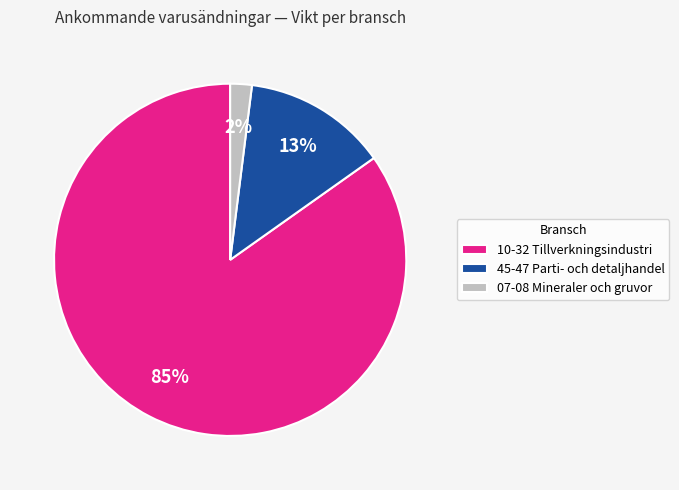

The 07-08 Mineraler och gruvor slice represents 2% of the pie. True or false?

True